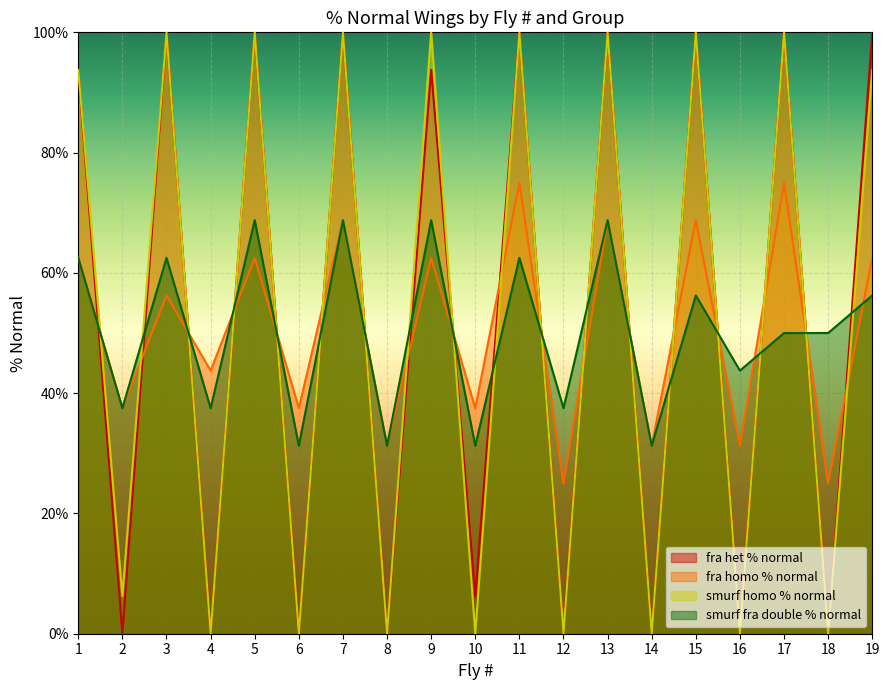

Rank the series at 9 from highest to lowest value.

smurf homo % normal, fra het % normal, smurf fra double % normal, fra homo % normal